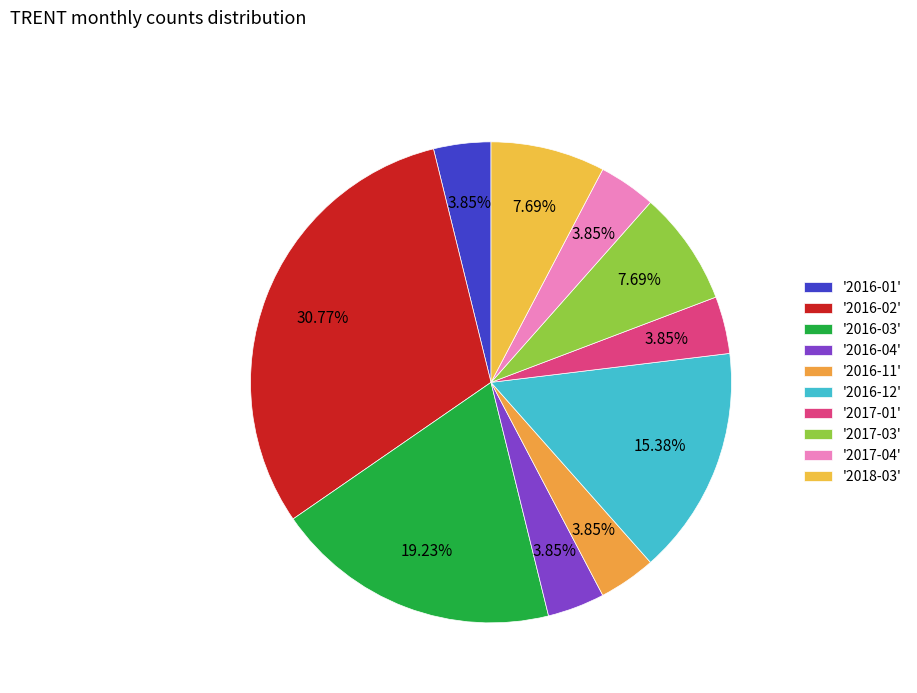

Count the number of slices in the pie.

10